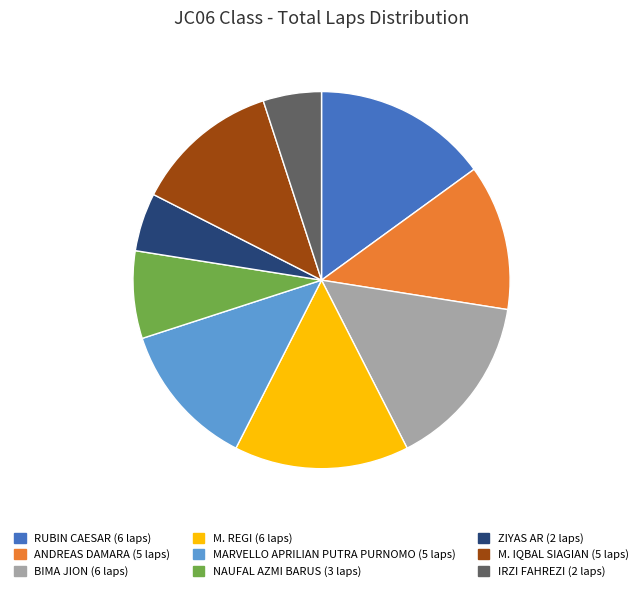

Is MARVELLO APRILIAN PUTRA PURNOMO (5 laps) the majority of the pie?

No